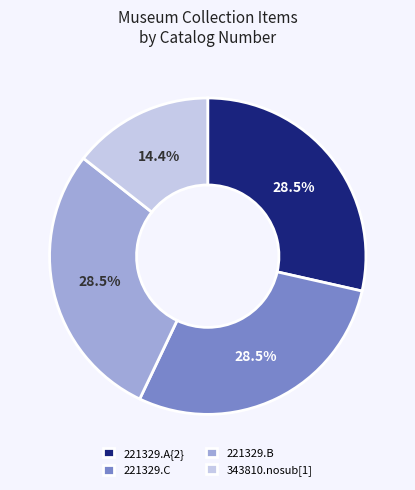

Is there a majority slice in this chart?

No